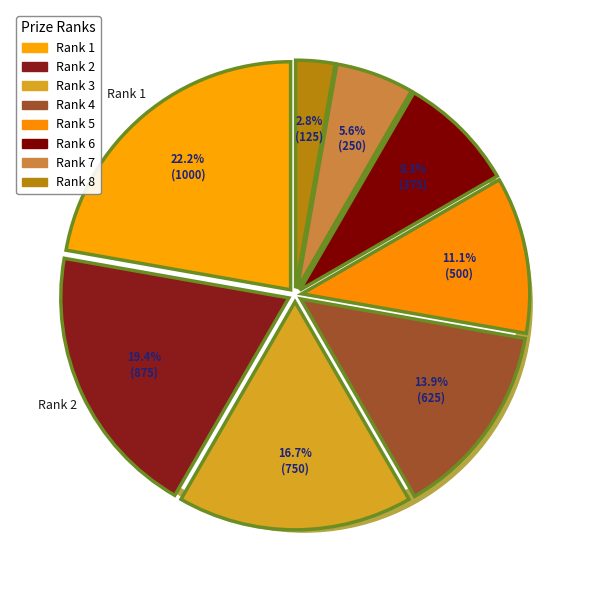

To the nearest percent, what portion does Rank 7 represent?

6%